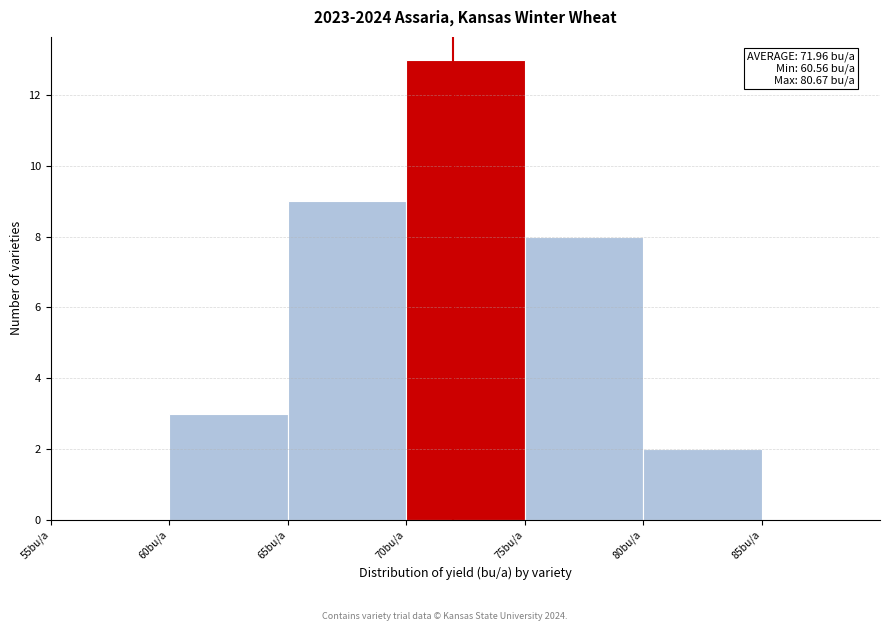

Over which range of the x-axis is the bar tallest?

70 to 75